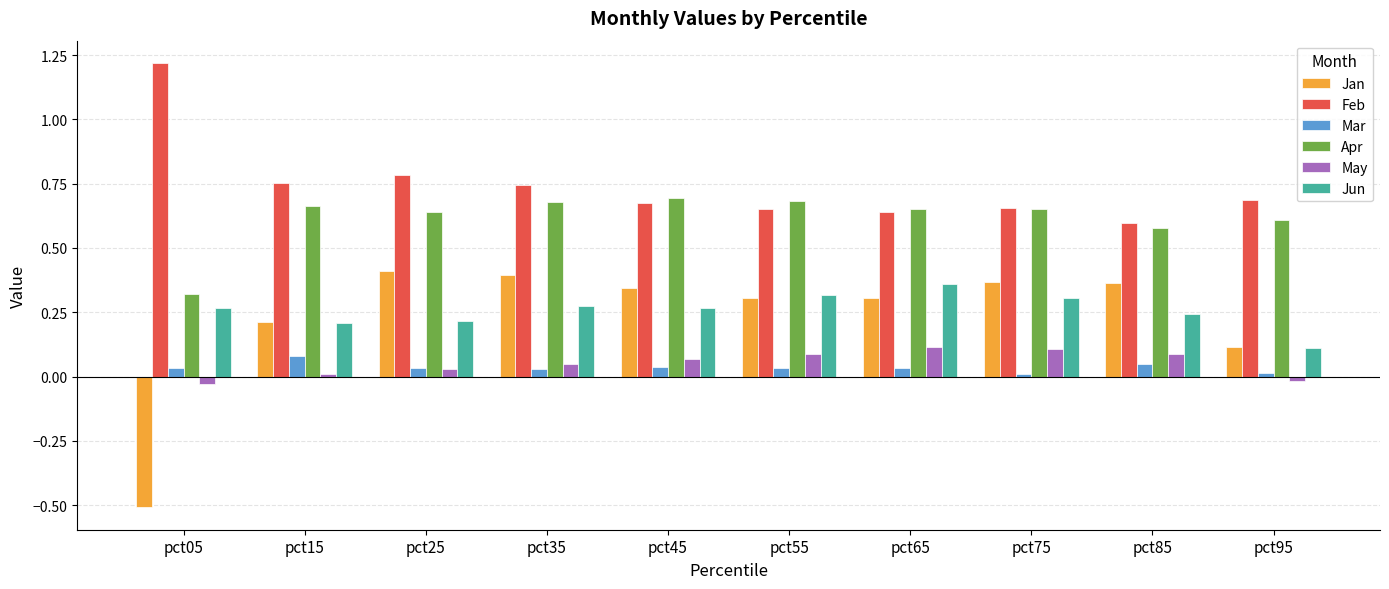

What is the sum of the Feb values at pct05 and pct15?

2.0